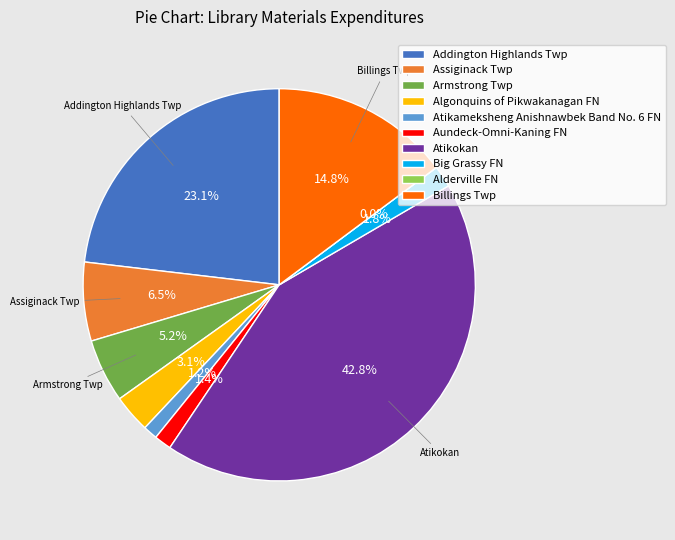

True or false: Assiginack Twp accounts for 17% of the total.

False